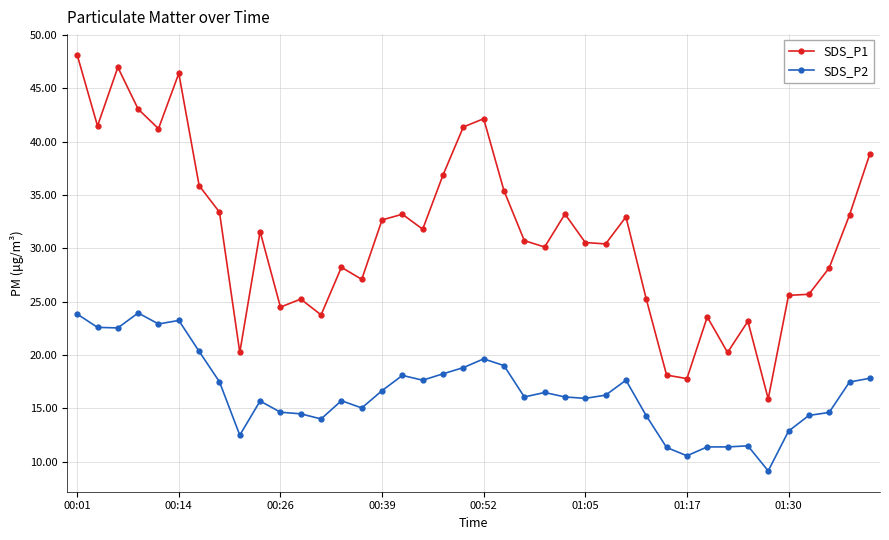

What is the value of the SDS_P1 point at the 3rd from the left?

47.0